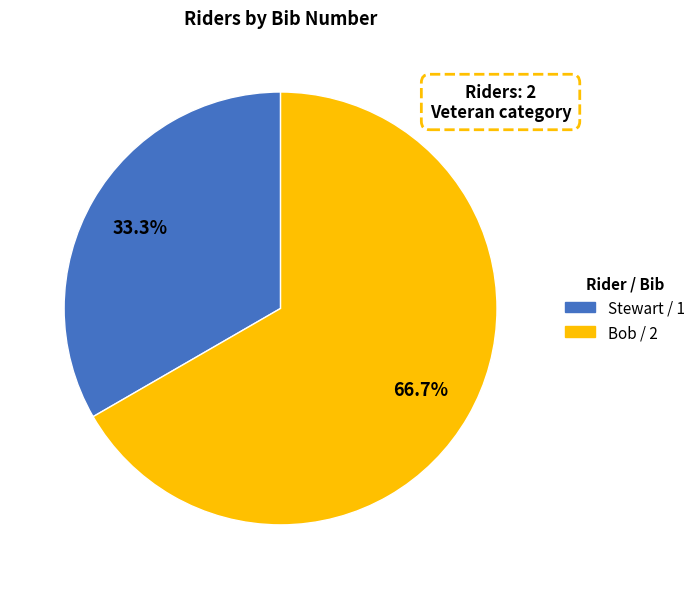

Which category has the biggest portion of the pie?

Bob